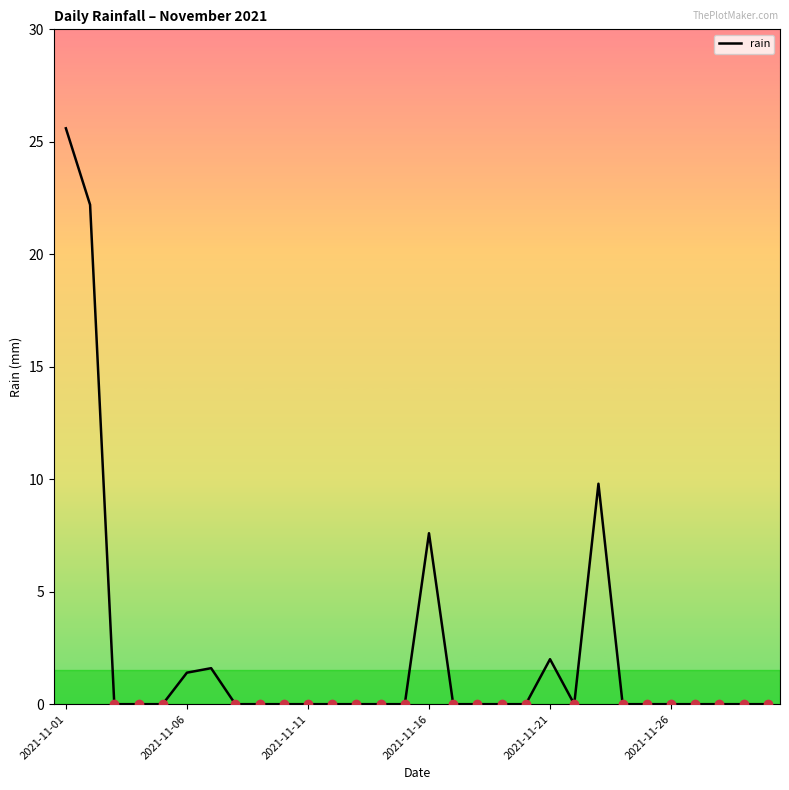

What is the maximum value shown in the chart?

25.6